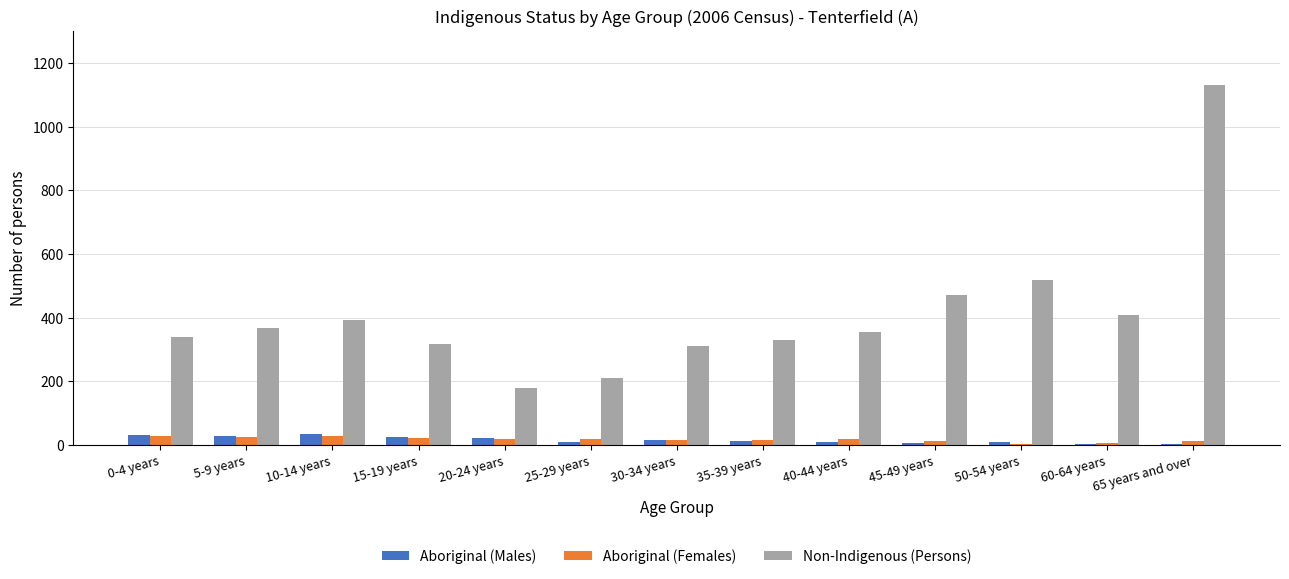

Are the bars horizontal?

No